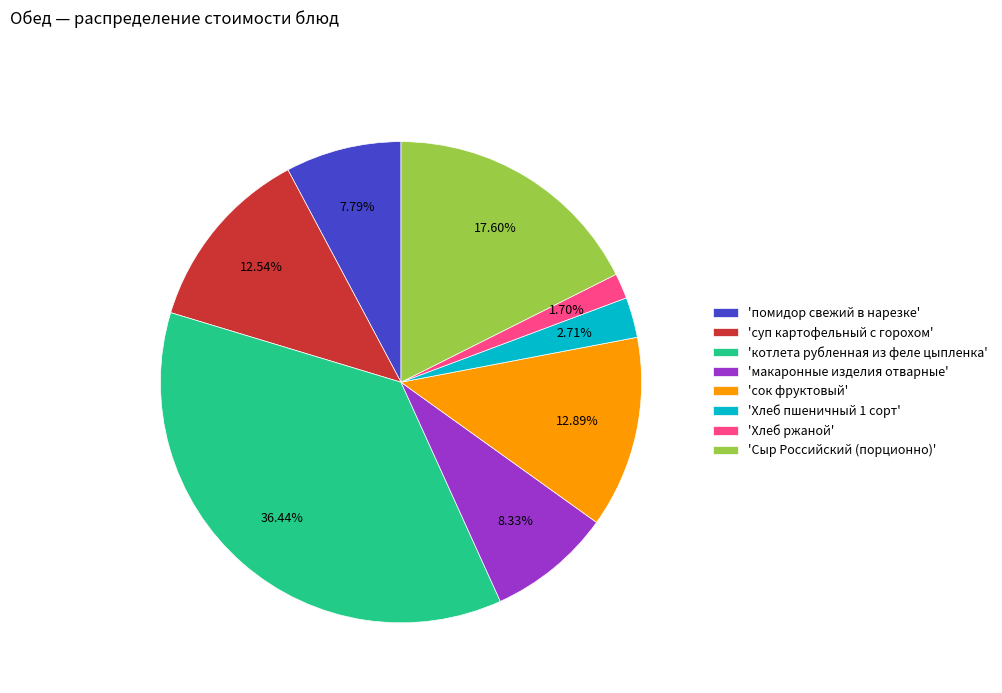

Count the number of slices in the pie.

8